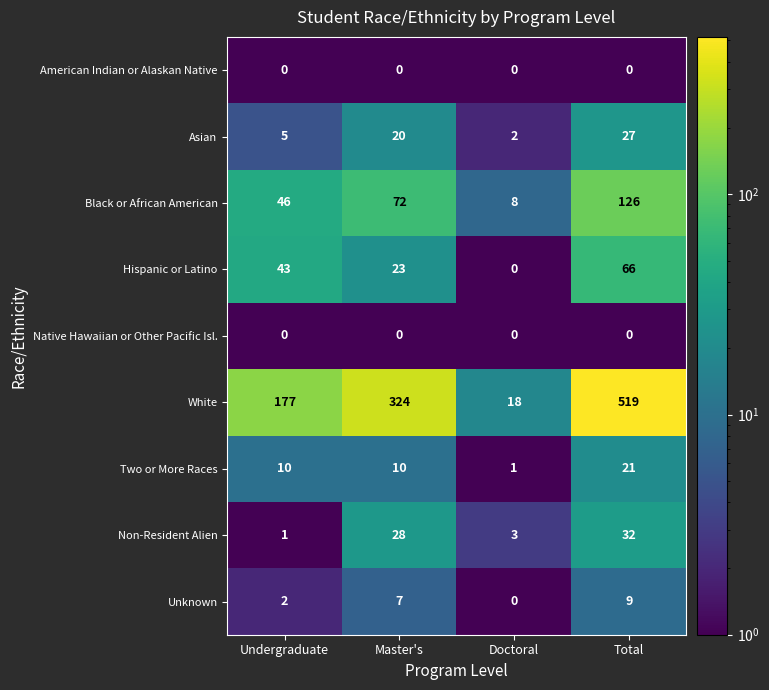

What is the average value of the Non-Resident Alien series?

16